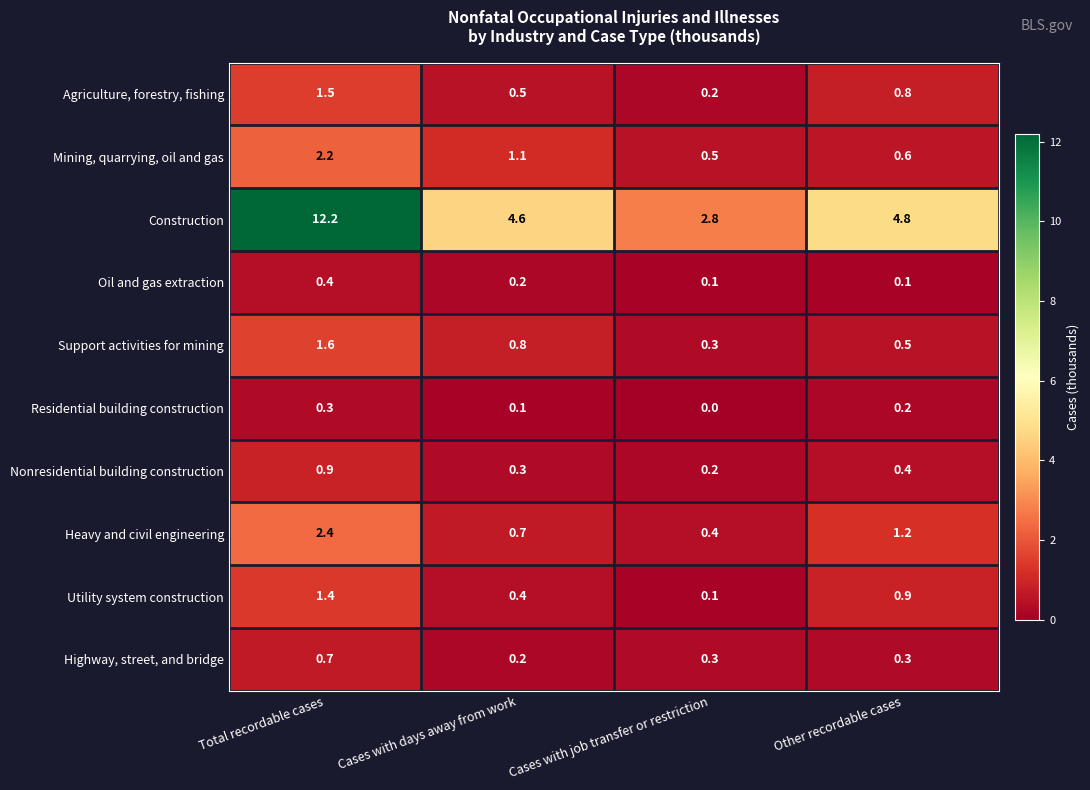

Is it true that Heavy and civil engineering equals 0.7 at Cases with days away from work?

True